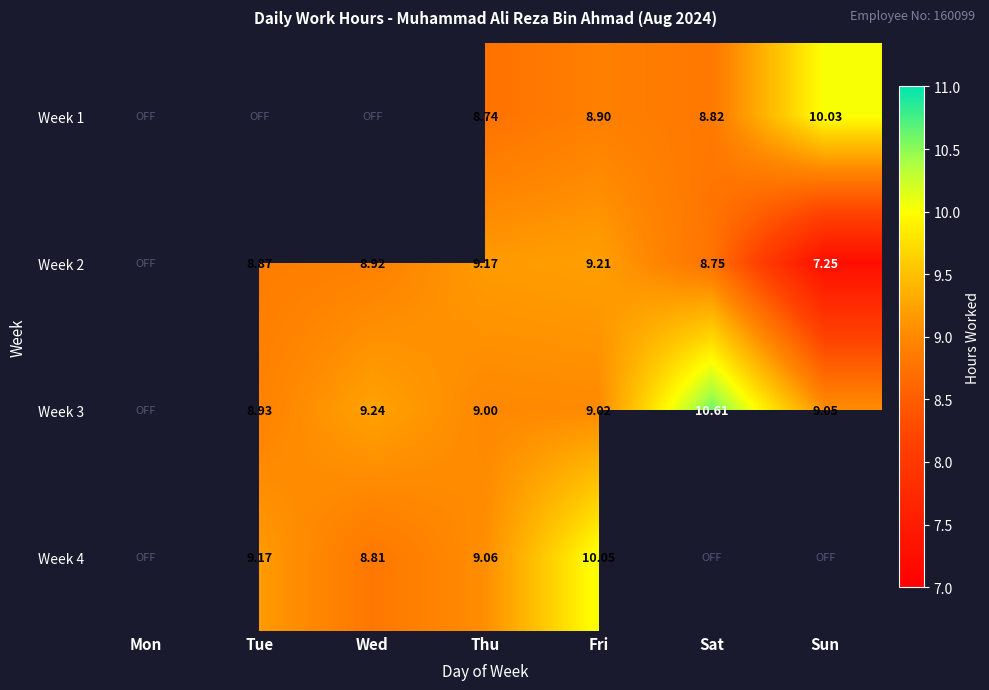

At which category does the chart reach its minimum across all series?

Sun